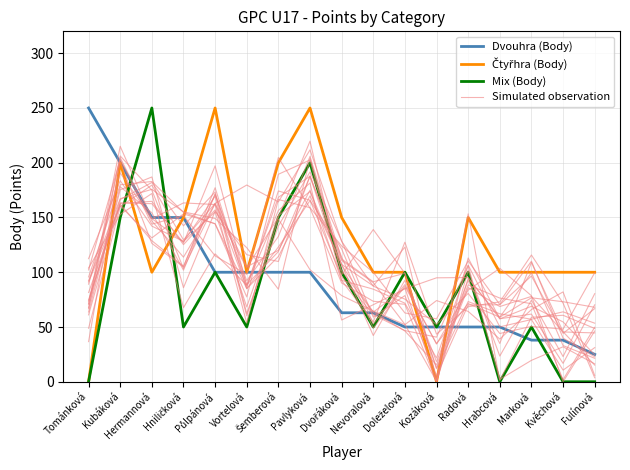

The value of Čtyřhra (Body) at Hermannová is 138.8. True or false?

False